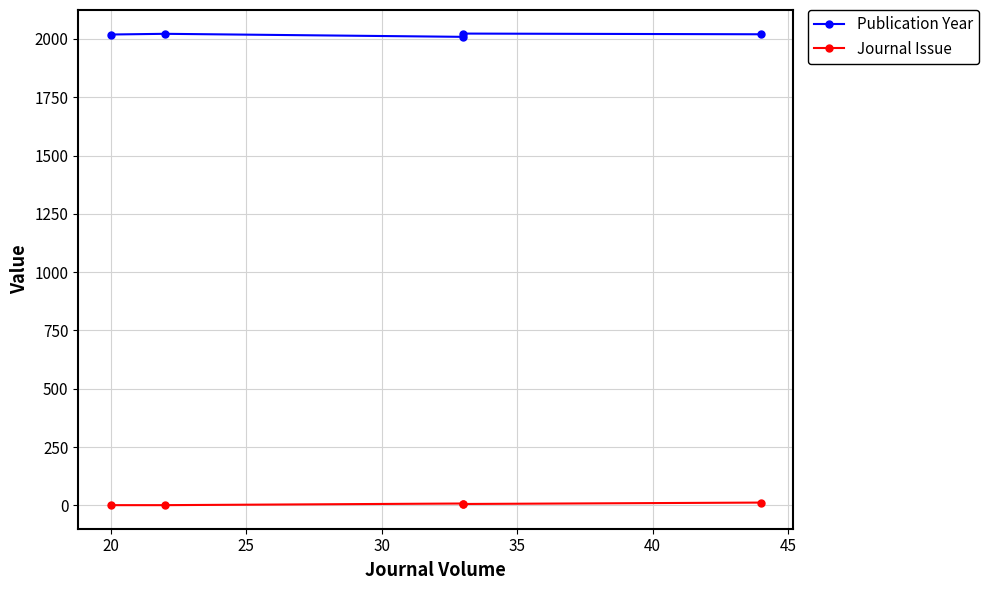

Rank the series by their average value, from highest to lowest.

Publication Year, Journal Issue